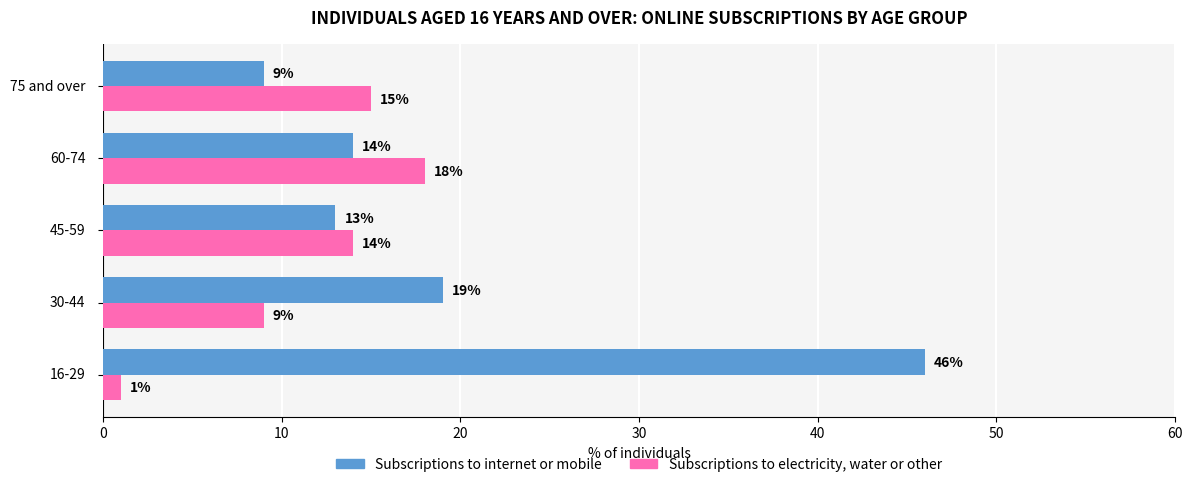

Which series has the largest total across all categories?

Subscriptions to internet or mobile